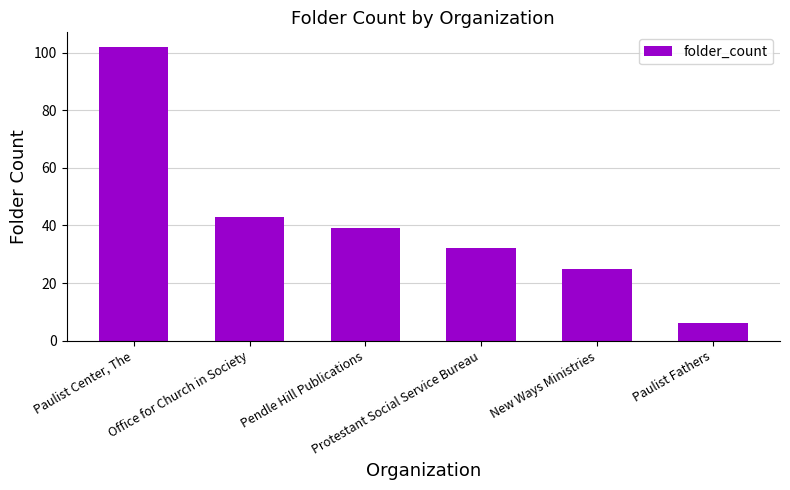

Rank the categories by value from lowest to highest.

Paulist Fathers, New Ways Ministries, Protestant Social Service Bureau, Pendle Hill Publications, Office for Church in Society, Paulist Center, The